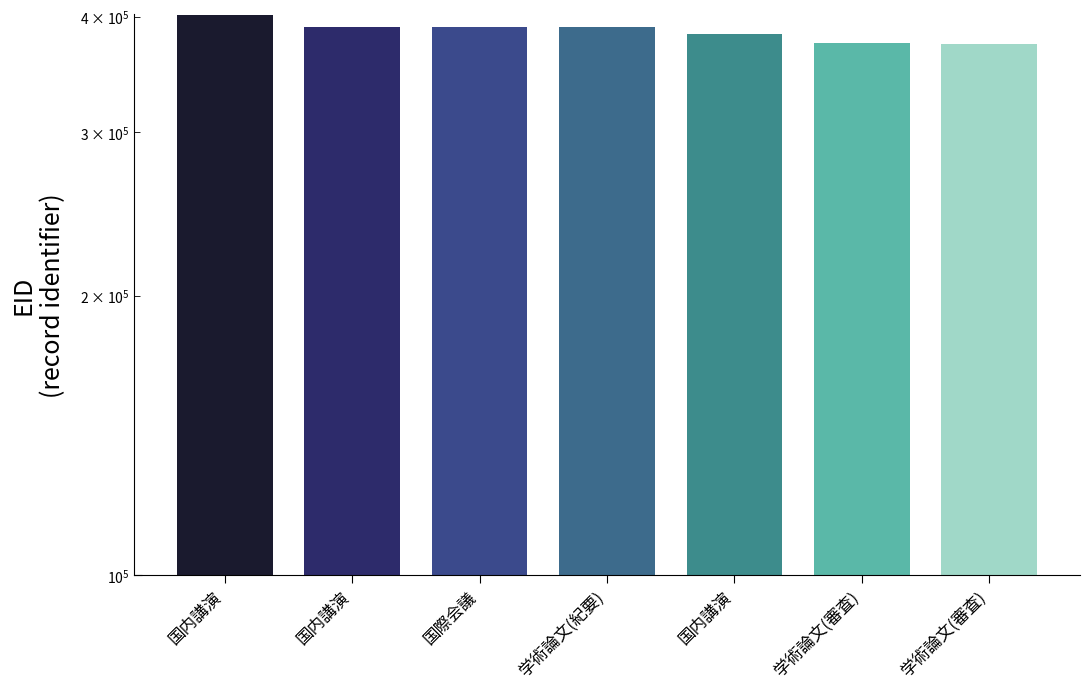

Which label corresponds to the smallest value in the chart?

学術論文(審査)